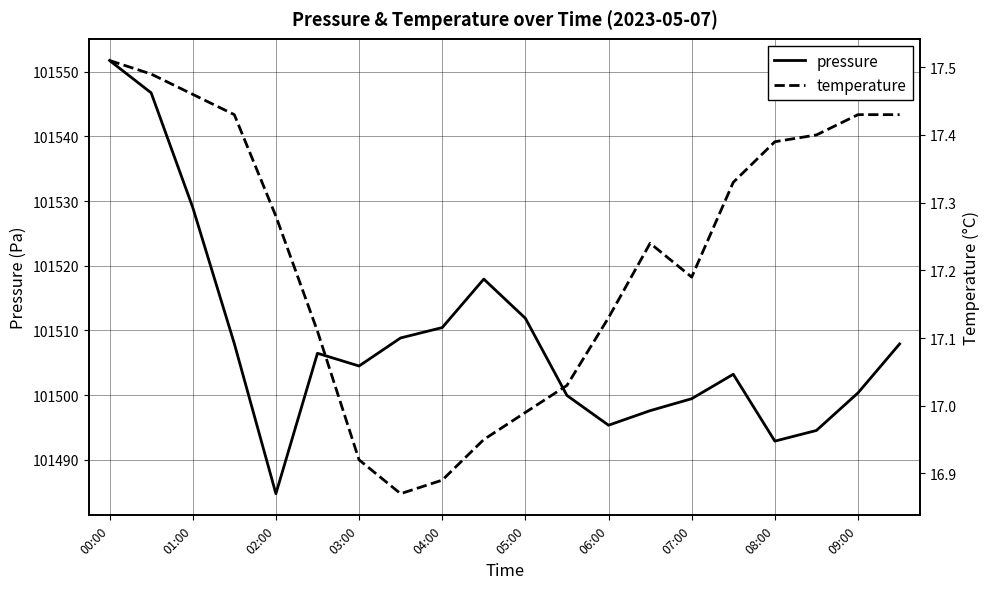

At which label does pressure reach its peak?

00:00